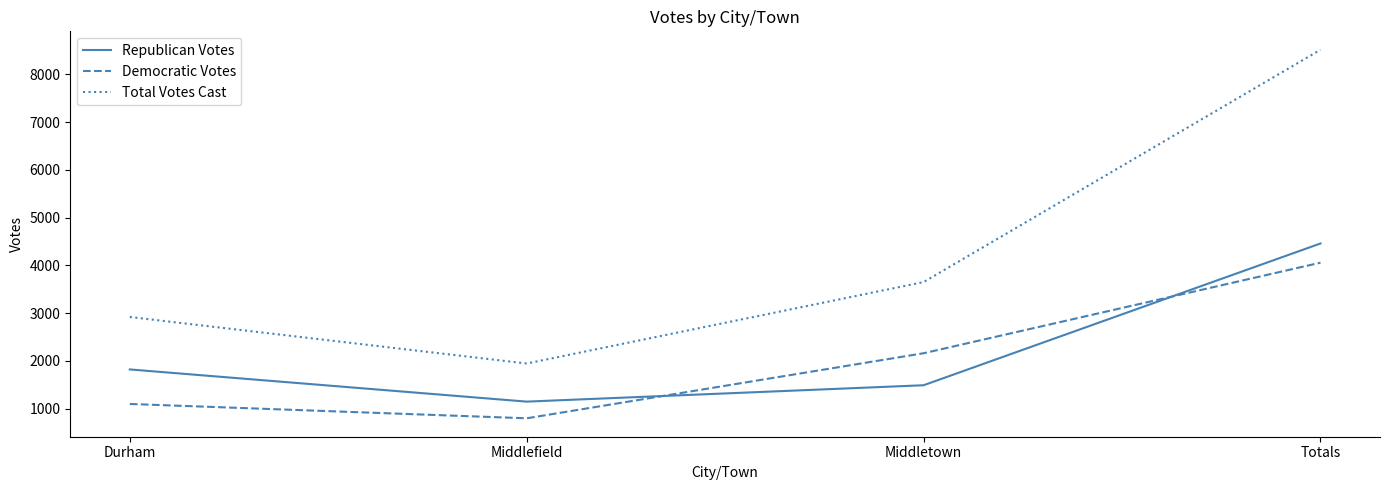

What is the total value across all series at Durham?

5838